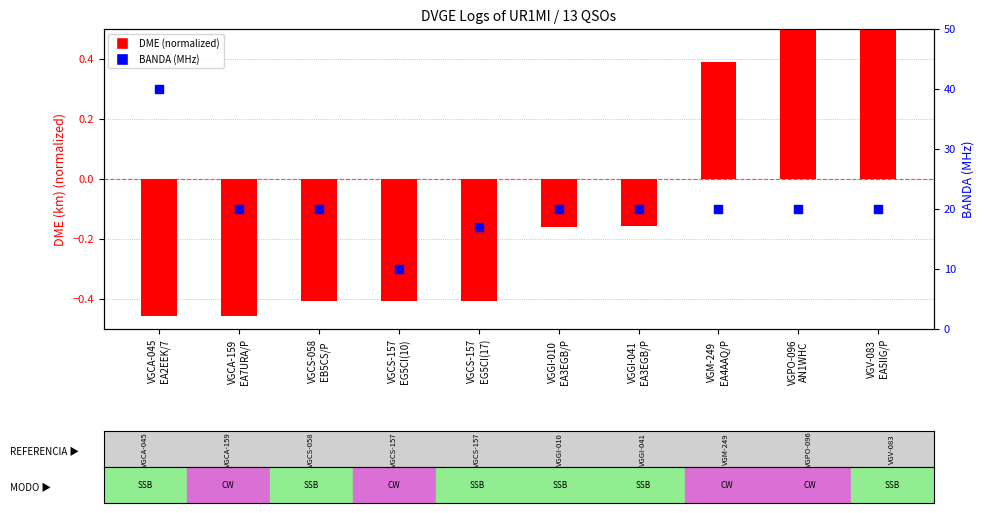

At how many categories does at least one series exceed 18?

8